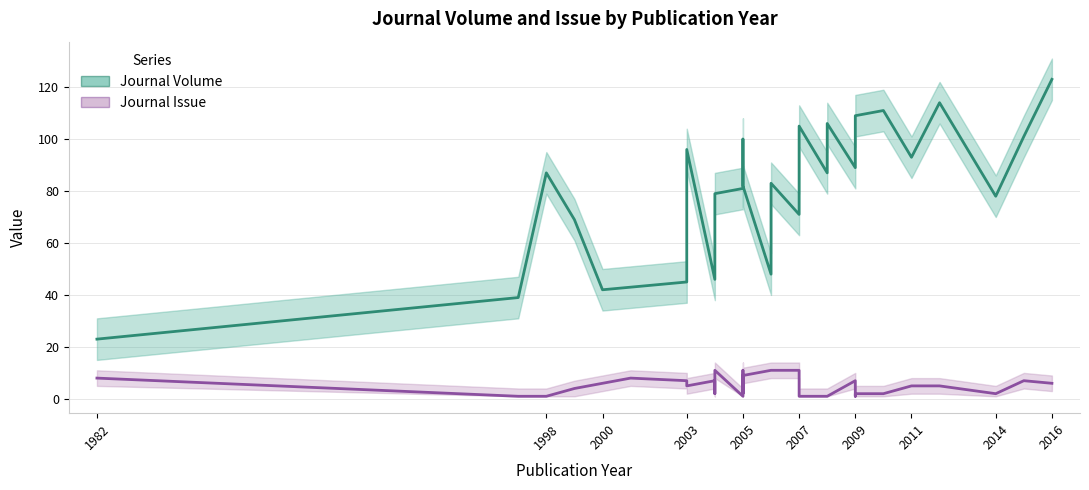

Which series has the largest range (max minus min)?

Journal Volume